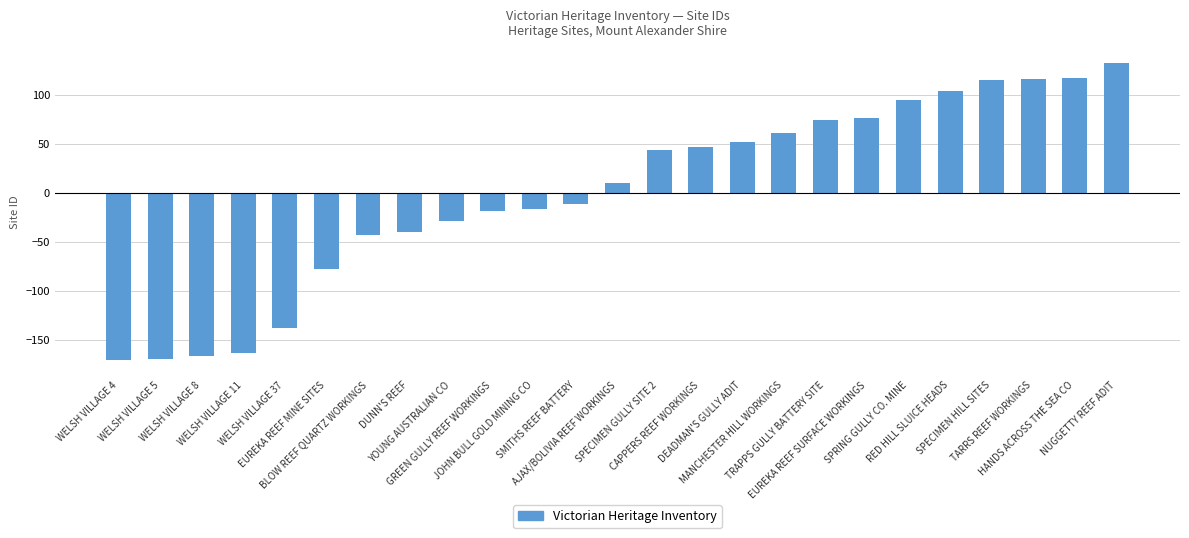

What is the greatest value displayed?

132.3